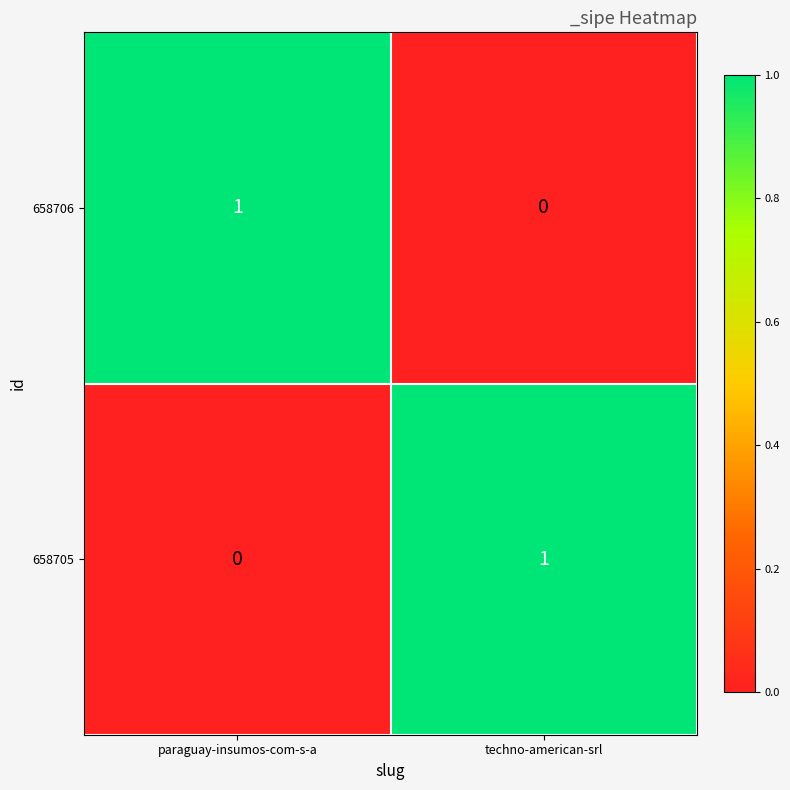

The value of 658705 at paraguay-insumos-com-s-a is 0. True or false?

True